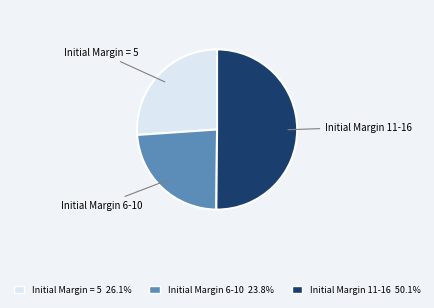

Approximately how many times larger is the value at Initial Margin 6-10 23.8% compared to Initial Margin 11-16 50.1%?

0.5